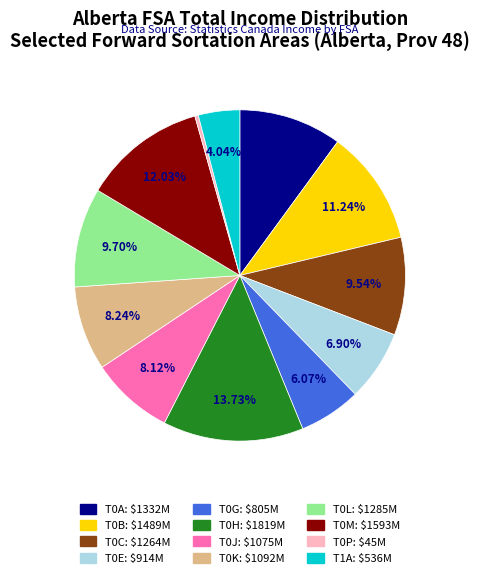

Is there a majority slice in this chart?

No